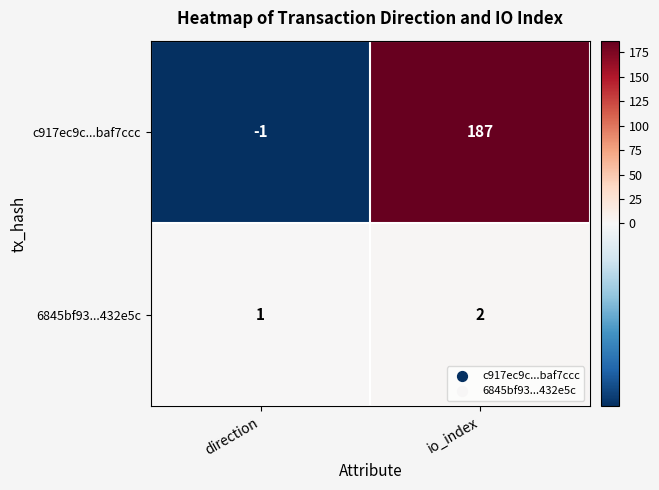

Rank the series at io_index from highest to lowest value.

c917ec9c...baf7ccc, 6845bf93...432e5c